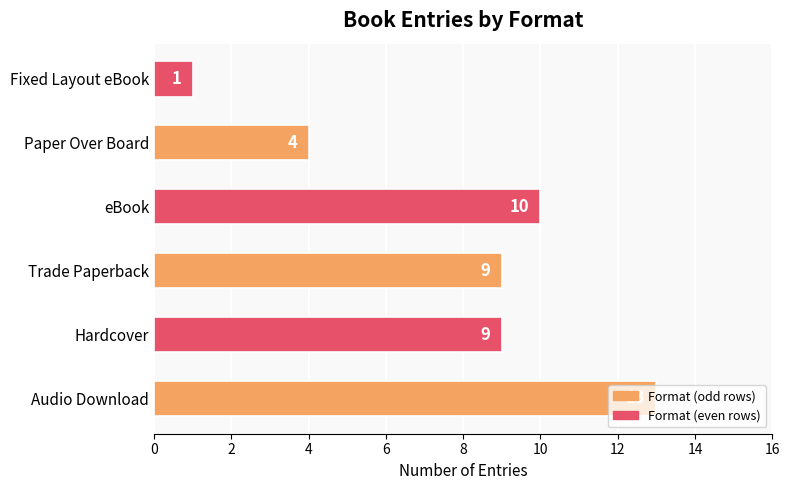

What is the difference between the maximum and second lowest values?

9